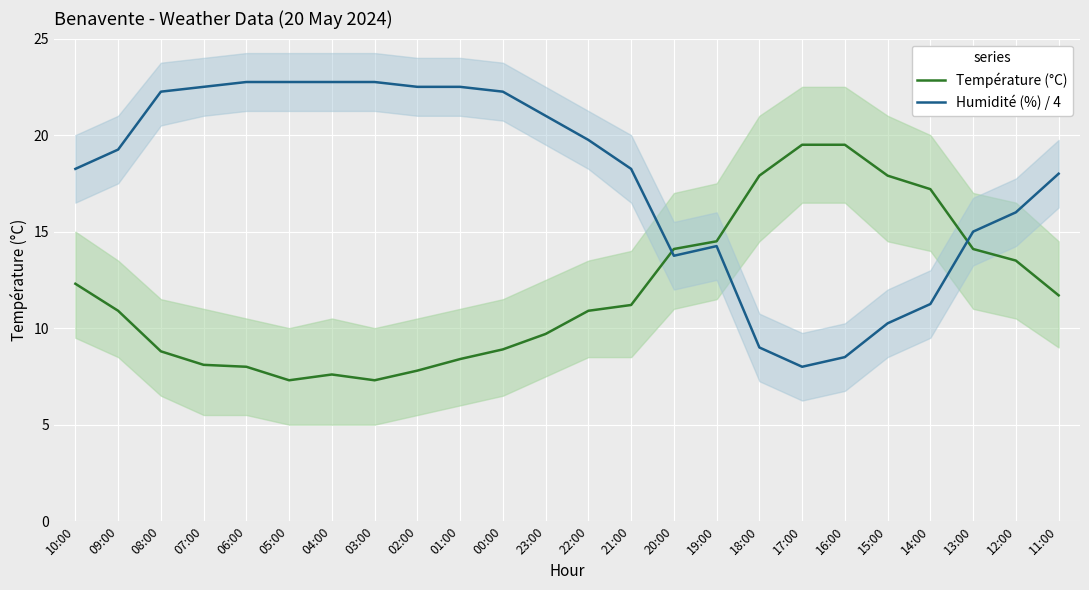

The Température (°C) series shows 8.0 at 06:00. True or false?

True